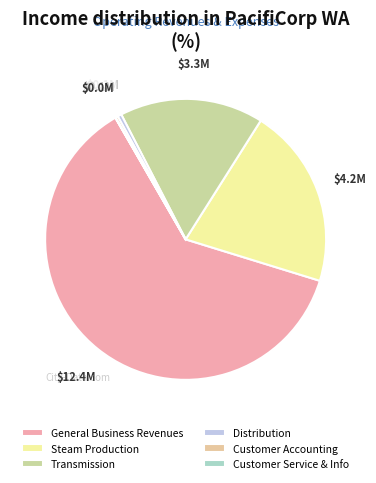

Does Transmission account for over 50% of the chart?

No